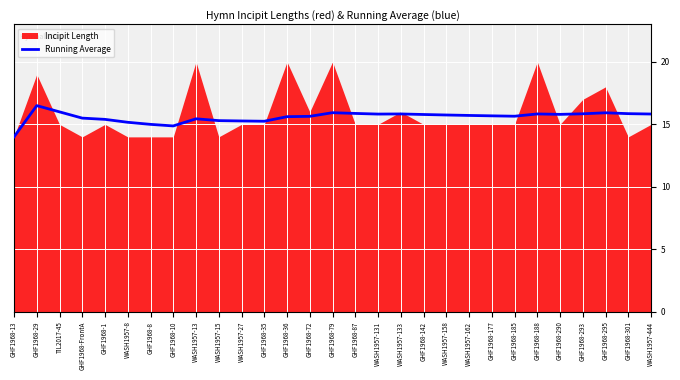

At which label is the value closest to 15?

GHF1968-8